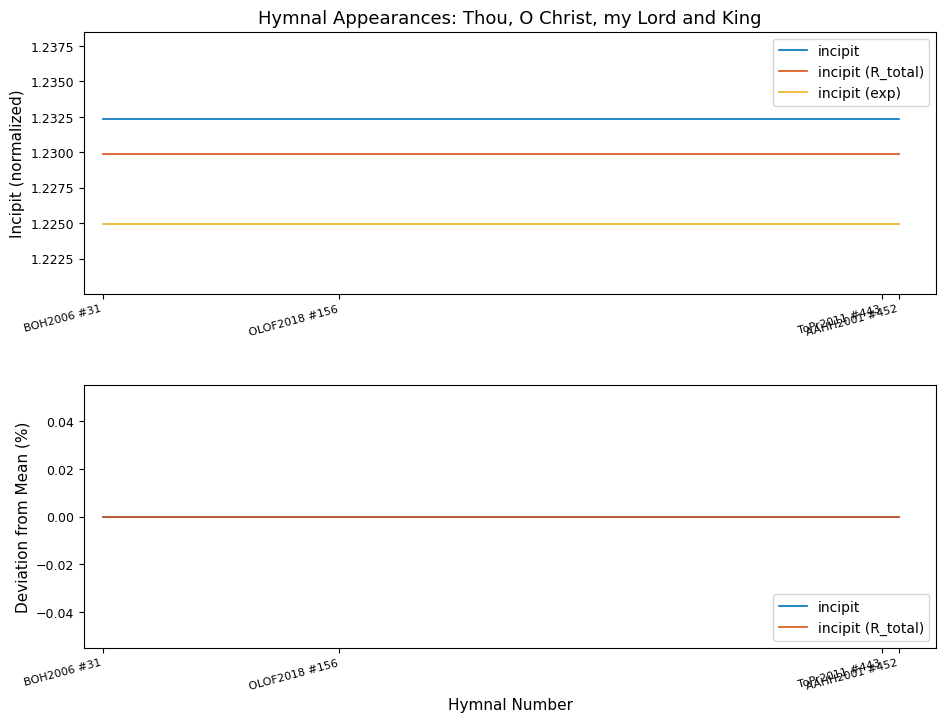

The incipit (exp) series shows 1.2 at AAHH2001 #452. True or false?

True